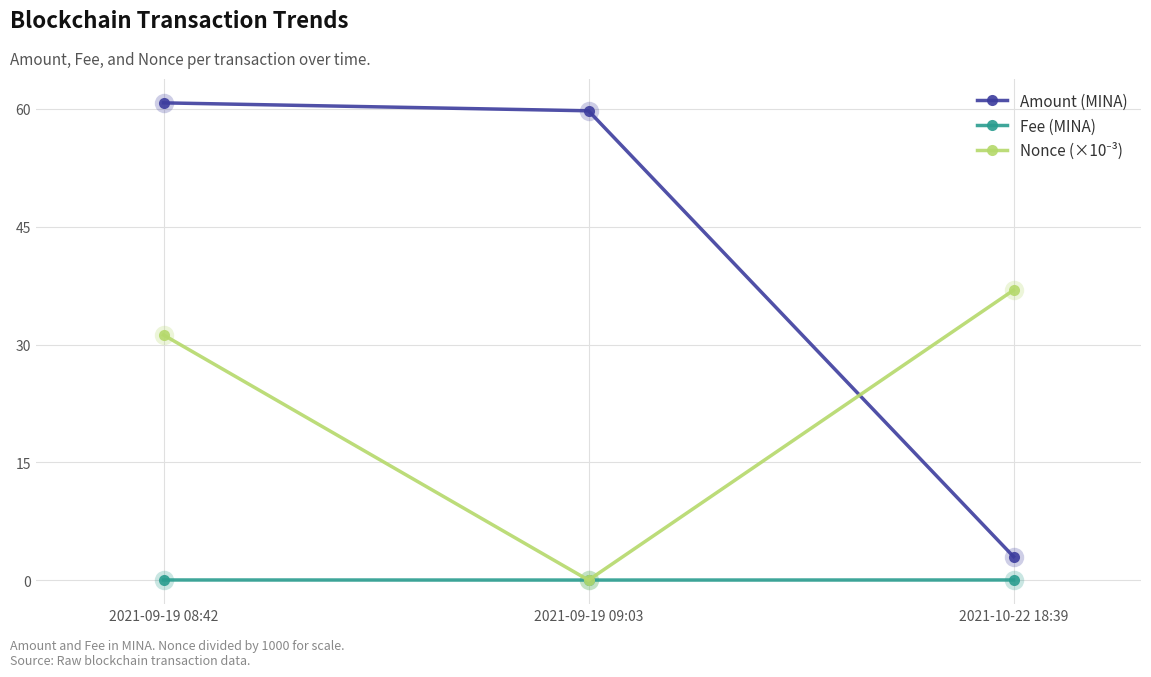

Rank the categories by Amount (MINA) value from highest to lowest.

2021-09-19 08:42, 2021-09-19 09:03, 2021-10-22 18:39